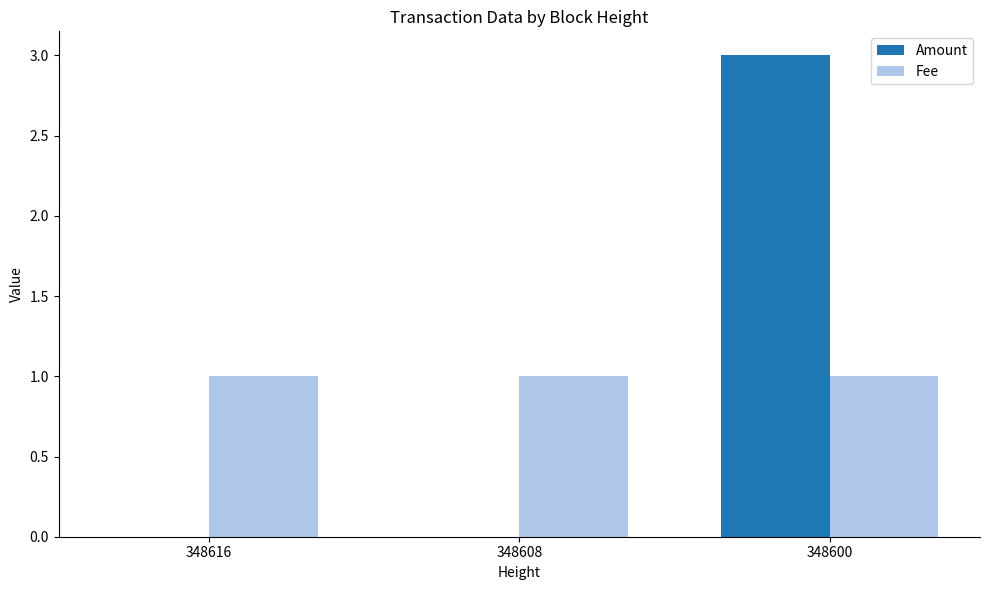

The Fee series shows 1 at 348600. True or false?

True